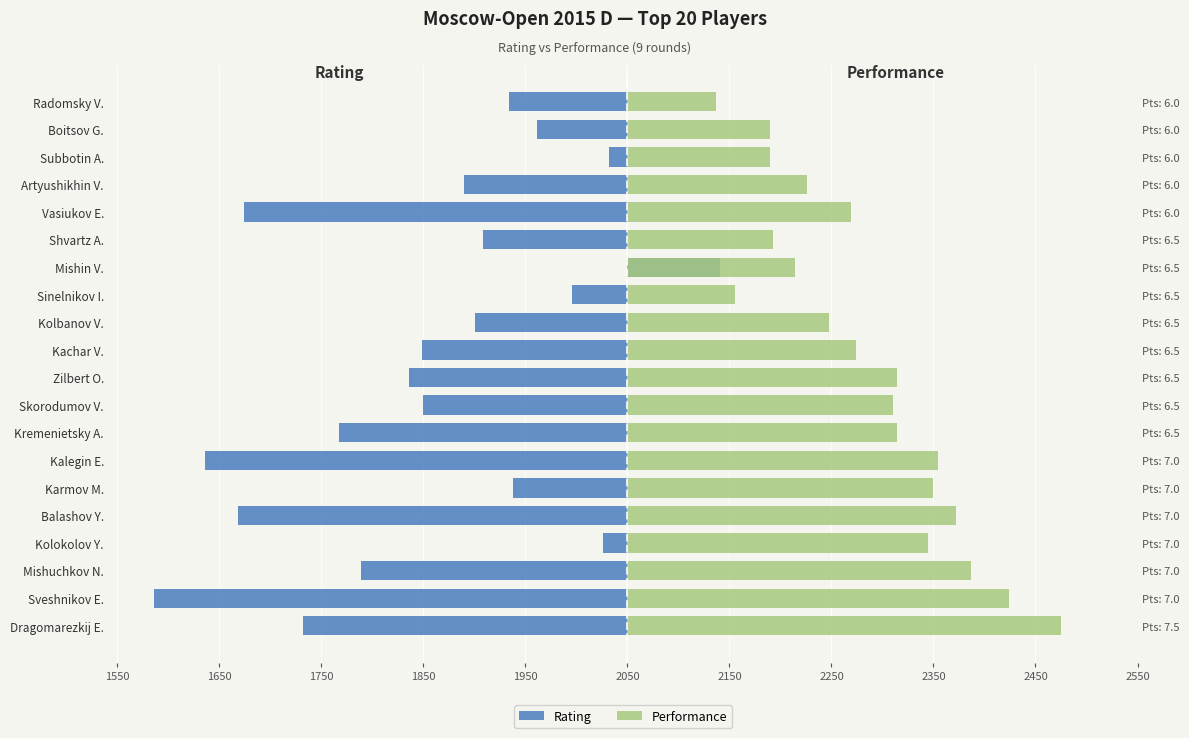

Between Kolokolov Y. and Radomsky V., which is larger?

Kolokolov Y.